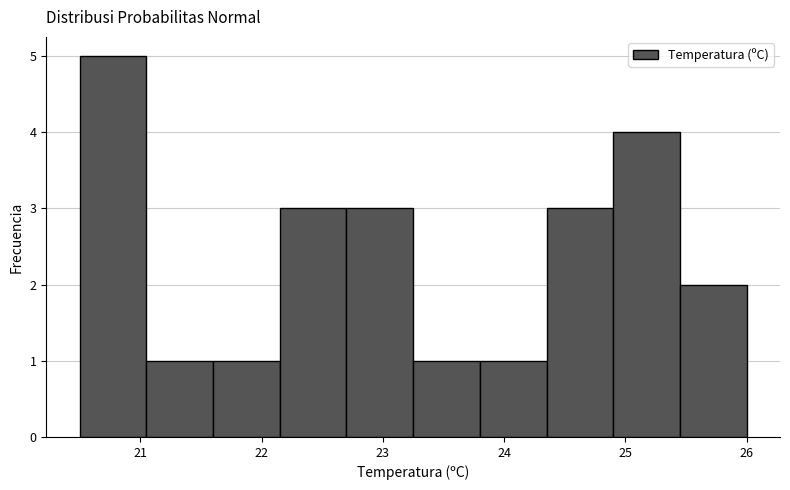

Reading left to right, transcribe this chart: for each bar, give the range it covers on the x-axis and its height. Neither the bar edges nor the heights are printed on the chart, so give them approximately, as read against the axes.

20.50 to 21.05: 5
21.05 to 21.60: 1
21.60 to 22.15: 1
22.15 to 22.70: 3
22.70 to 23.25: 3
23.25 to 23.80: 1
23.80 to 24.35: 1
24.35 to 24.90: 3
24.90 to 25.45: 4
25.45 to 26.00: 2